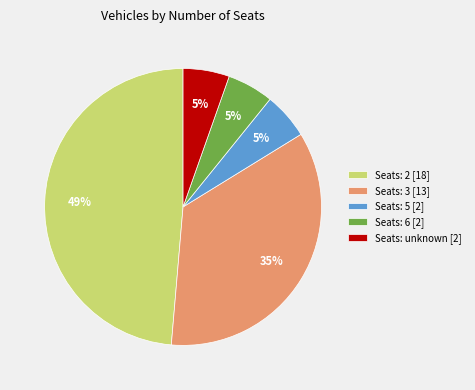

To the nearest percent, what portion does Seats: 5 [2] represent?

5%